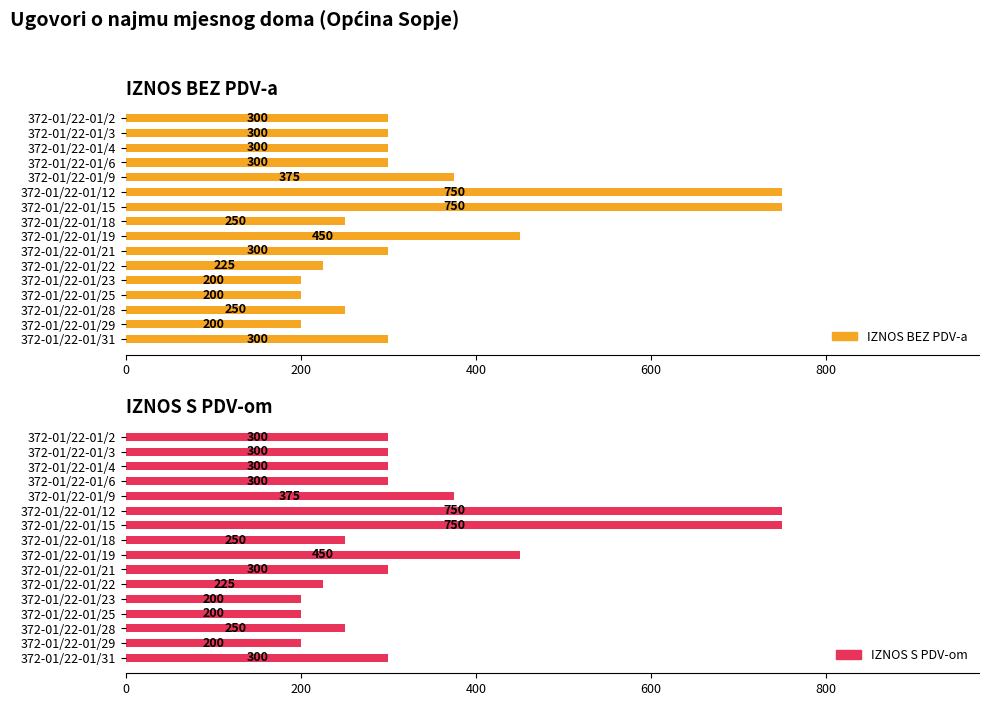

Which series has the largest range (max minus min)?

IZNOS BEZ PDV-a